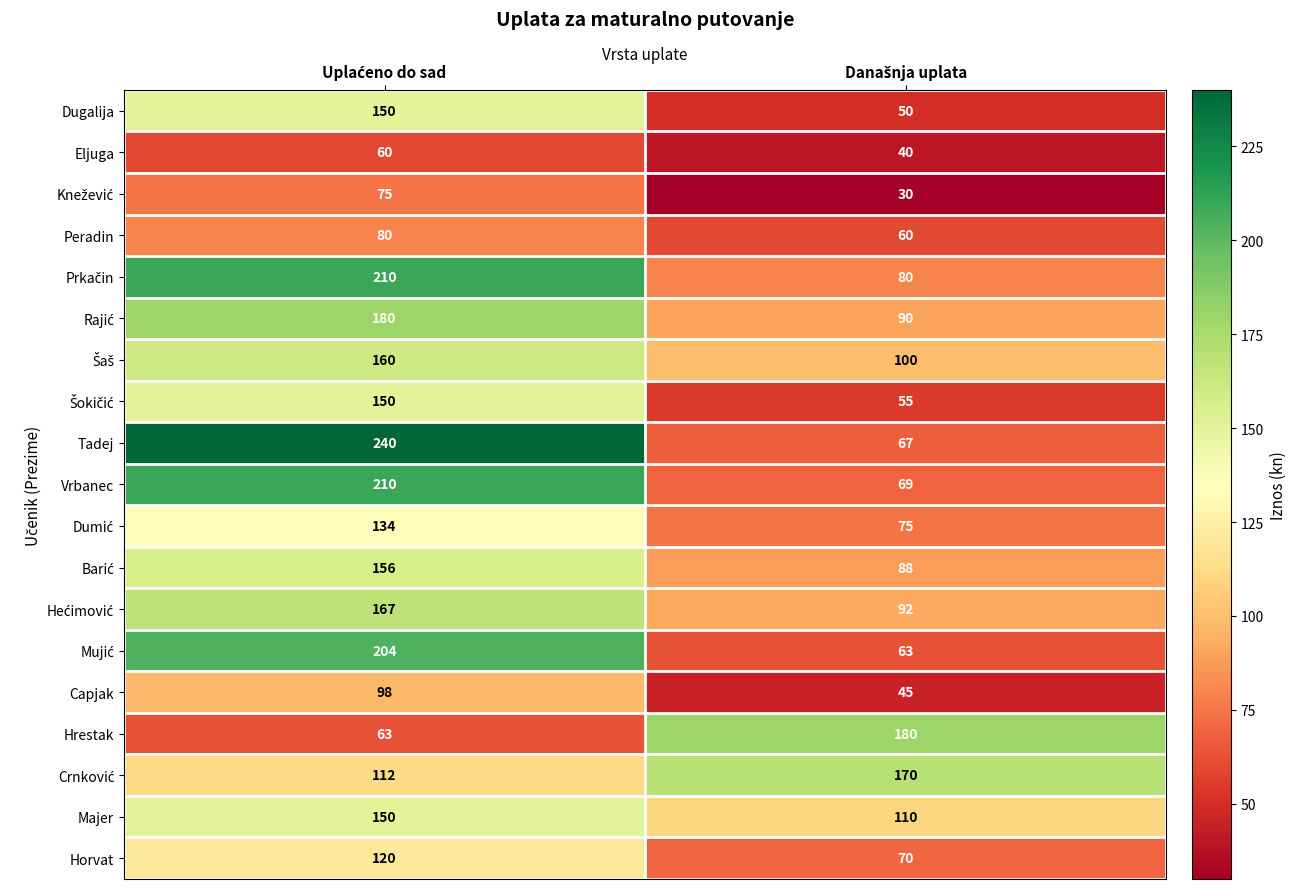

Which series has the largest range (max minus min)?

Tadej